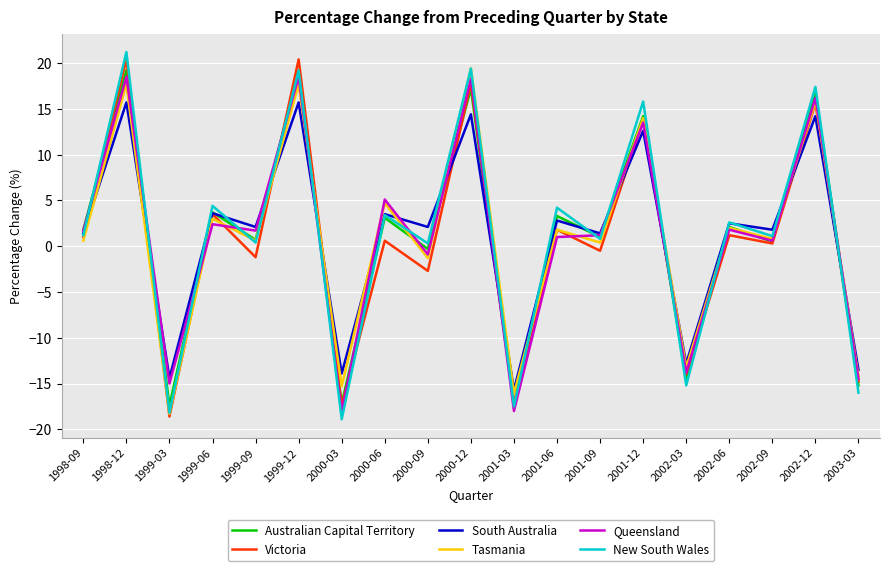

How many lines are shown in the chart?

6